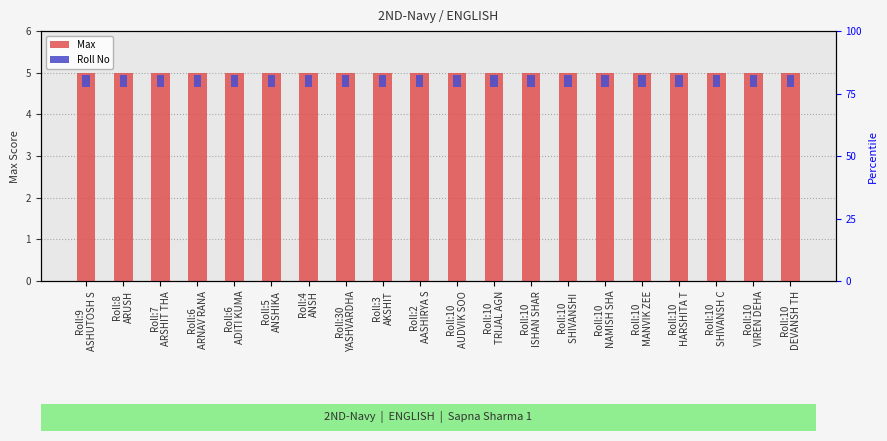

The Roll No series shows 0.5 at Roll:2
AASHIRYA S. True or false?

False